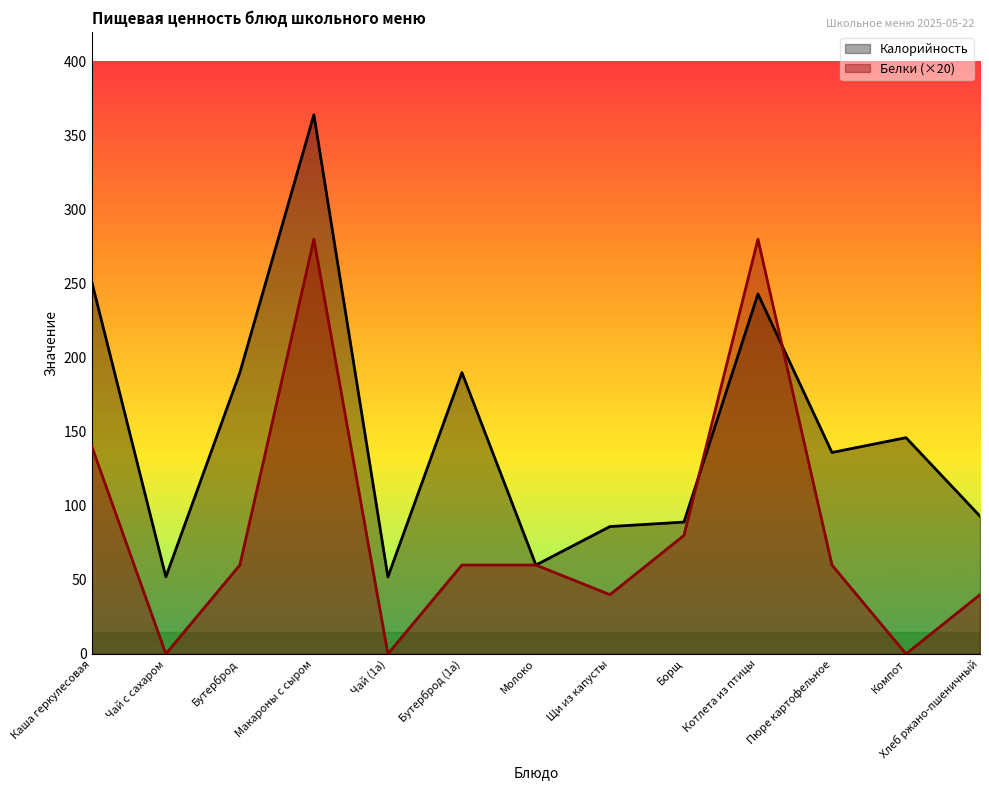

How many times do Белки and Калорийность cross each other?

2